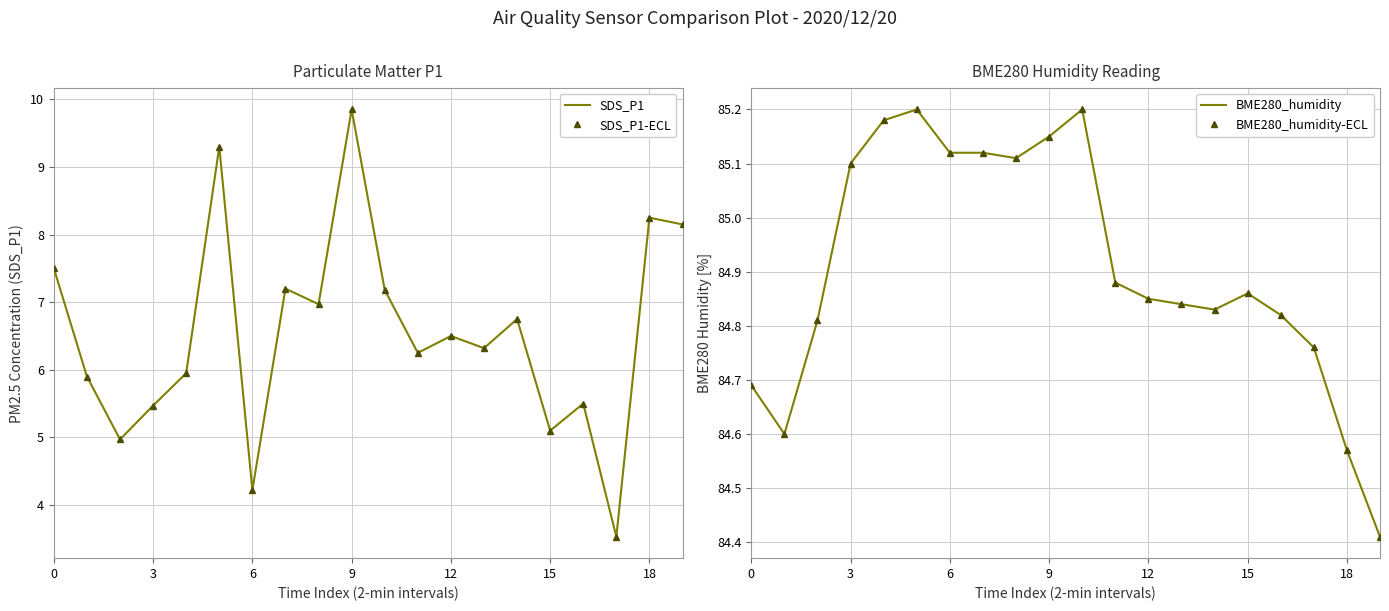

Is it true that BME280_humidity-ECL equals 45.9 at 14?

False